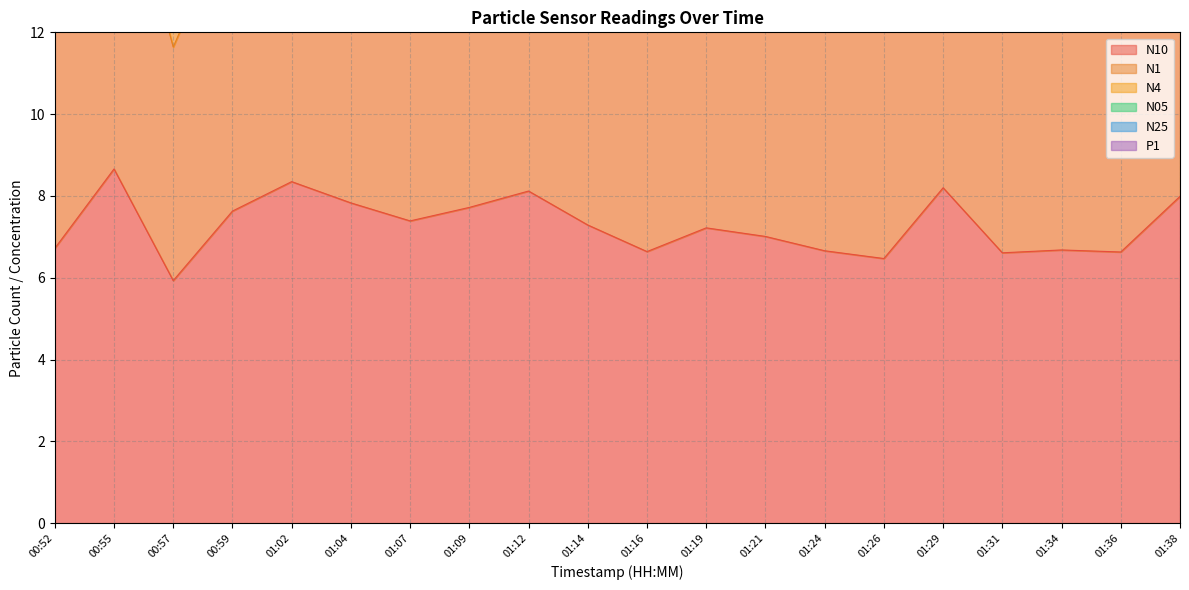

How many data points in N1 are above 27?

11